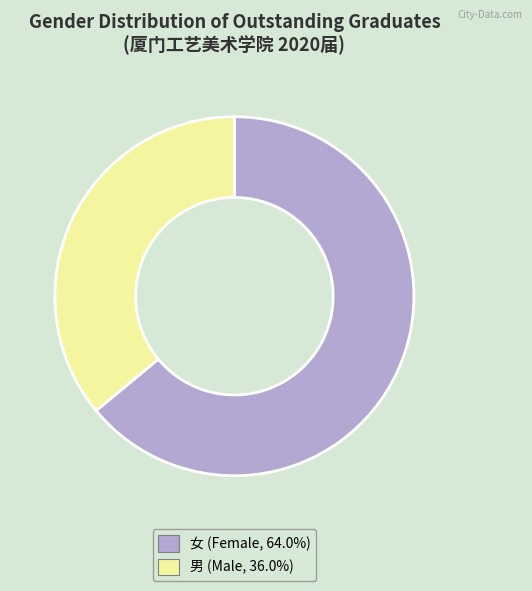

Between 女 and 男, which is larger?

女